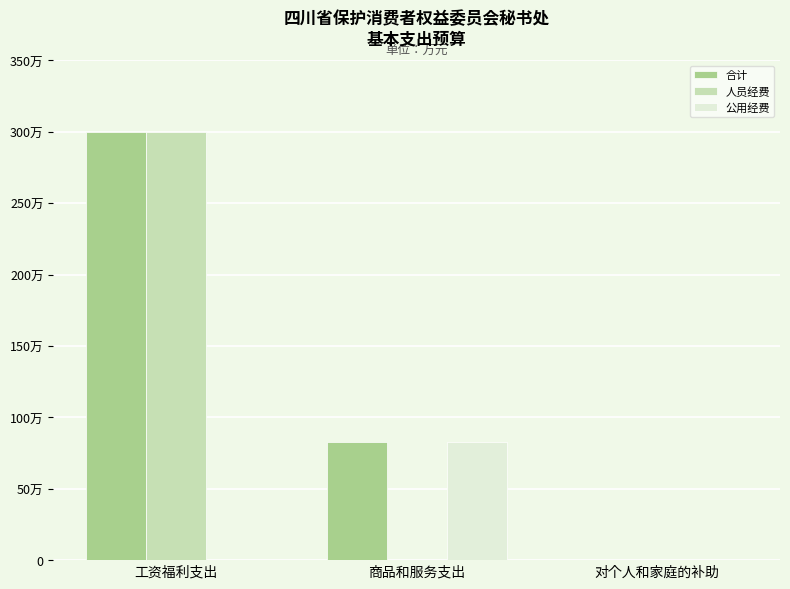

Are the bars grouped side by side (vs. stacked)?

Yes